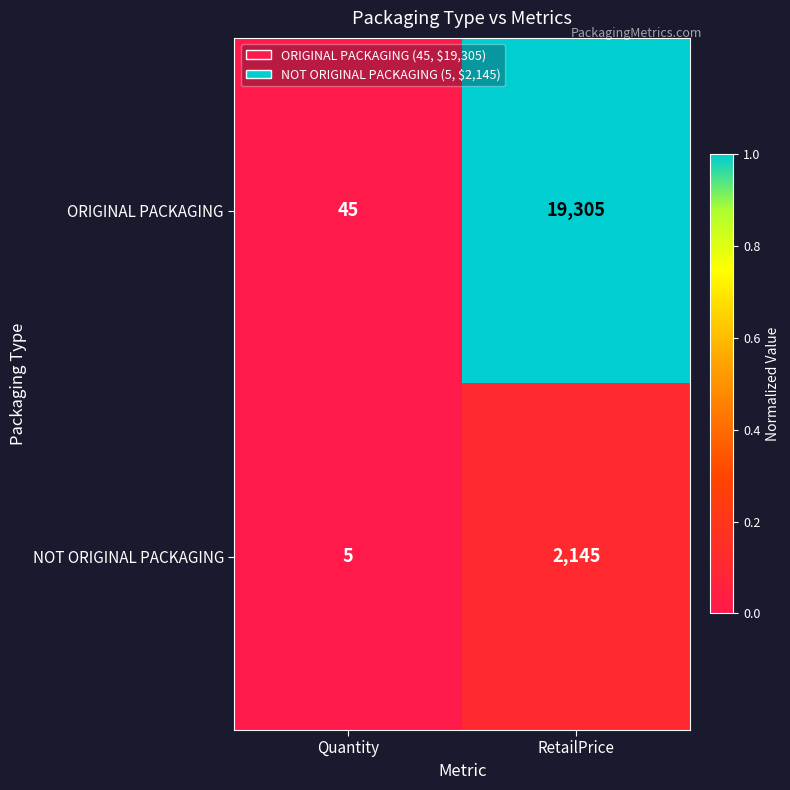

At which category is the sum across all series the highest?

RetailPrice